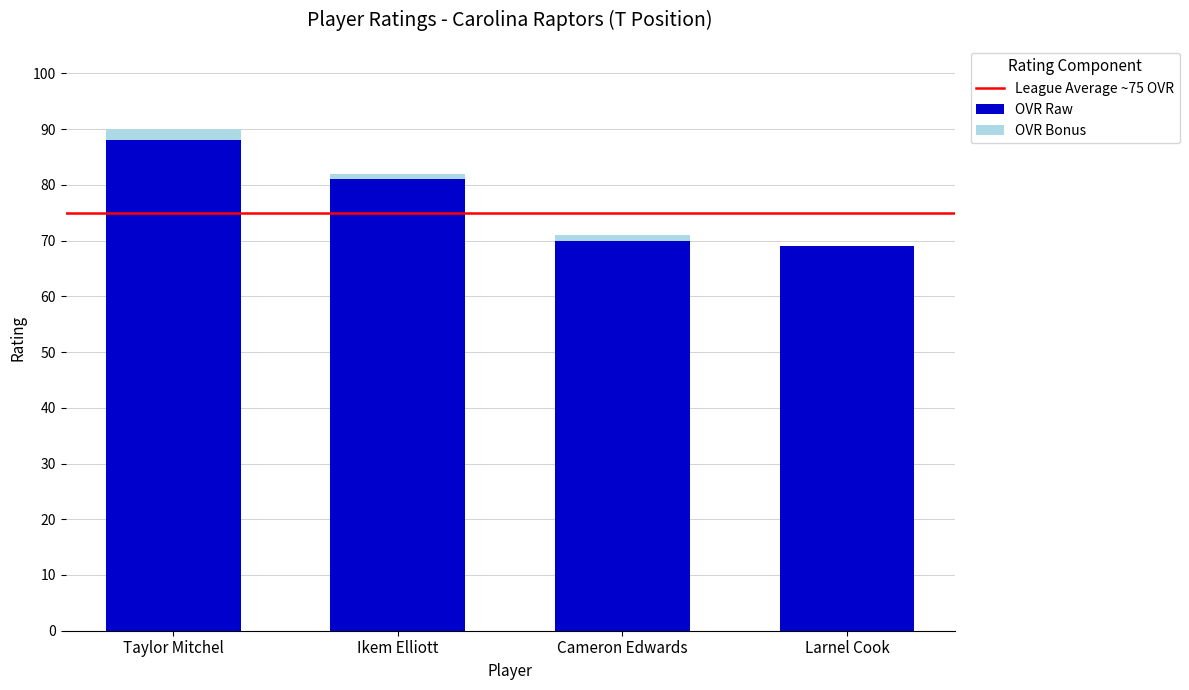

At which category is the sum across all series the highest?

Taylor Mitchel